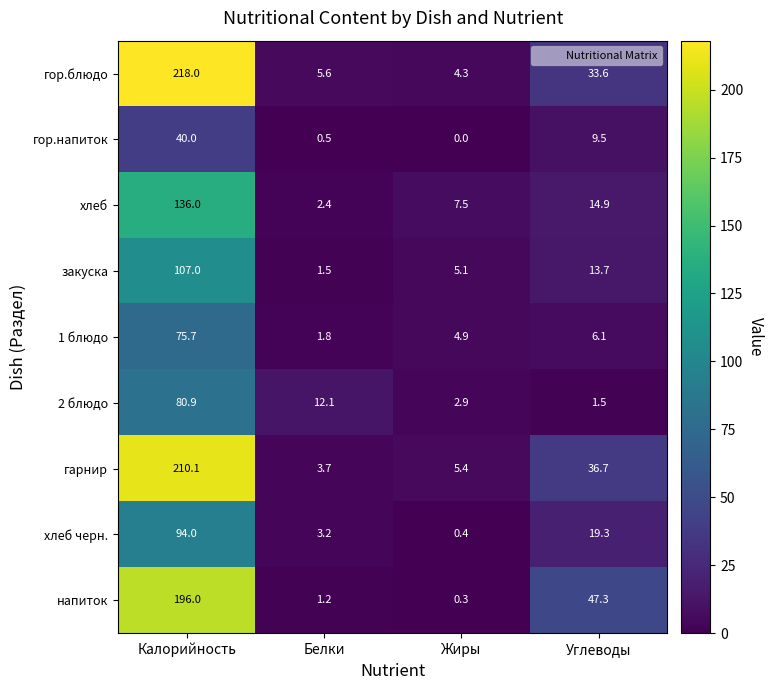

Which series changed the most between Калорийность and Белки?

гор.блюдо